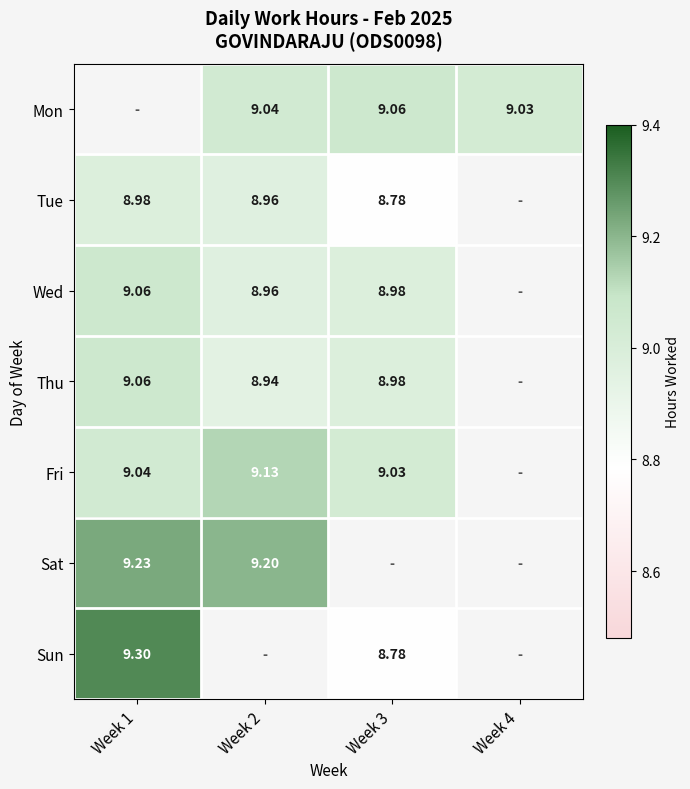

Is the value of Thu at Week 1 greater than the value of Sun at Week 1?

No